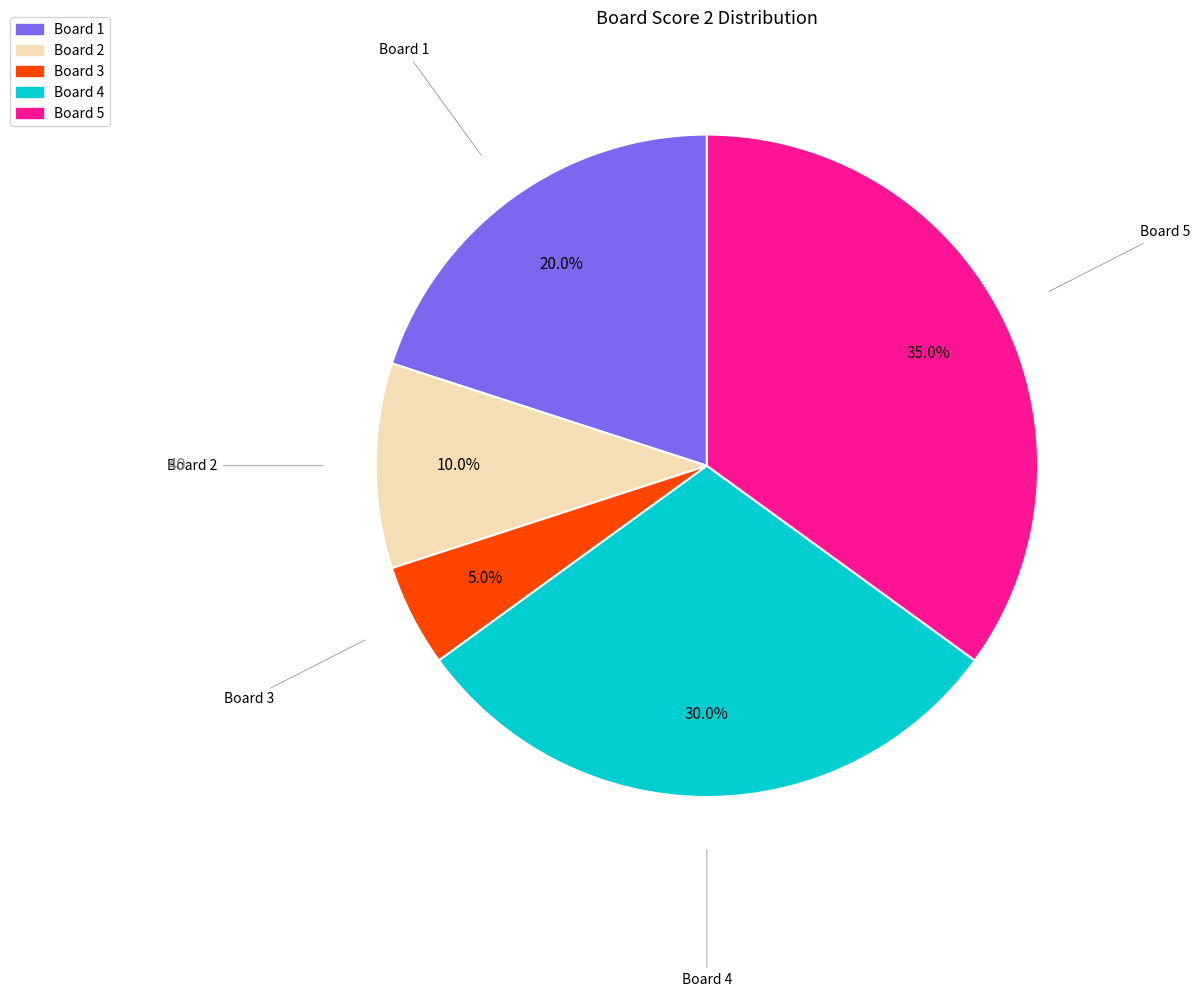

Is there any slice that represents more than half of the pie?

No